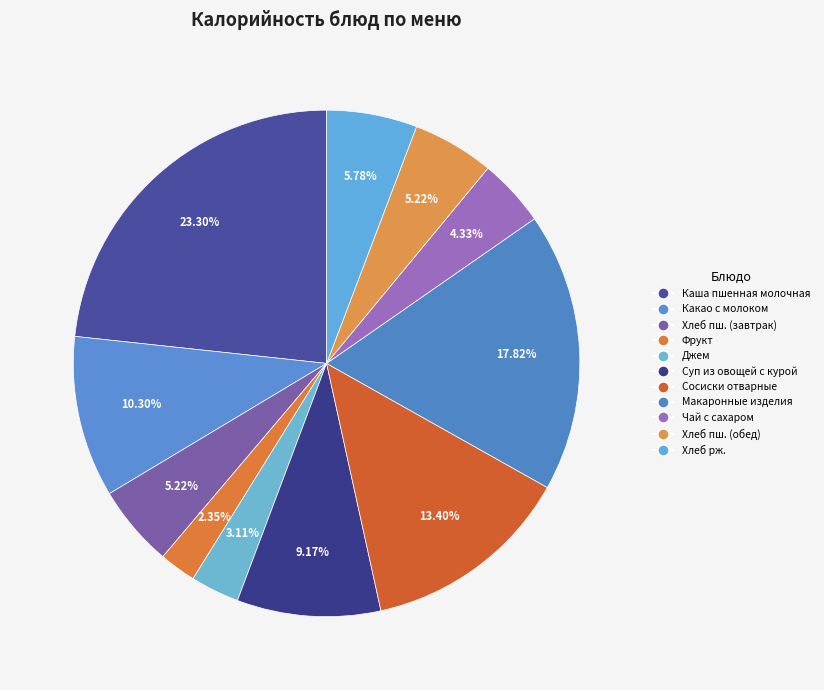

What is the smallest slice in the pie chart?

Фрукт